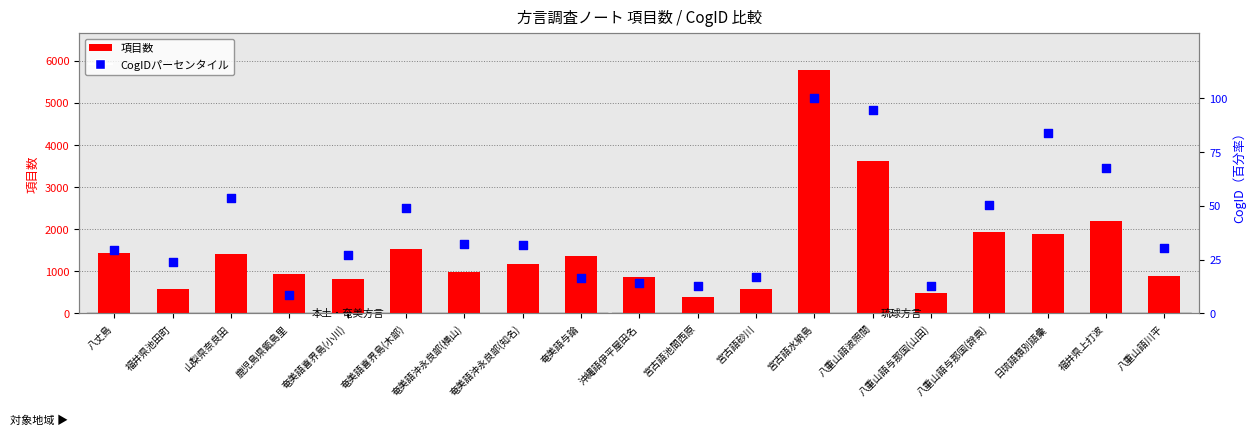

Is the value of 項目数 at 八重山語川平 greater than the value of CogIDパーセンタイル at 宮古語水納島?

Yes